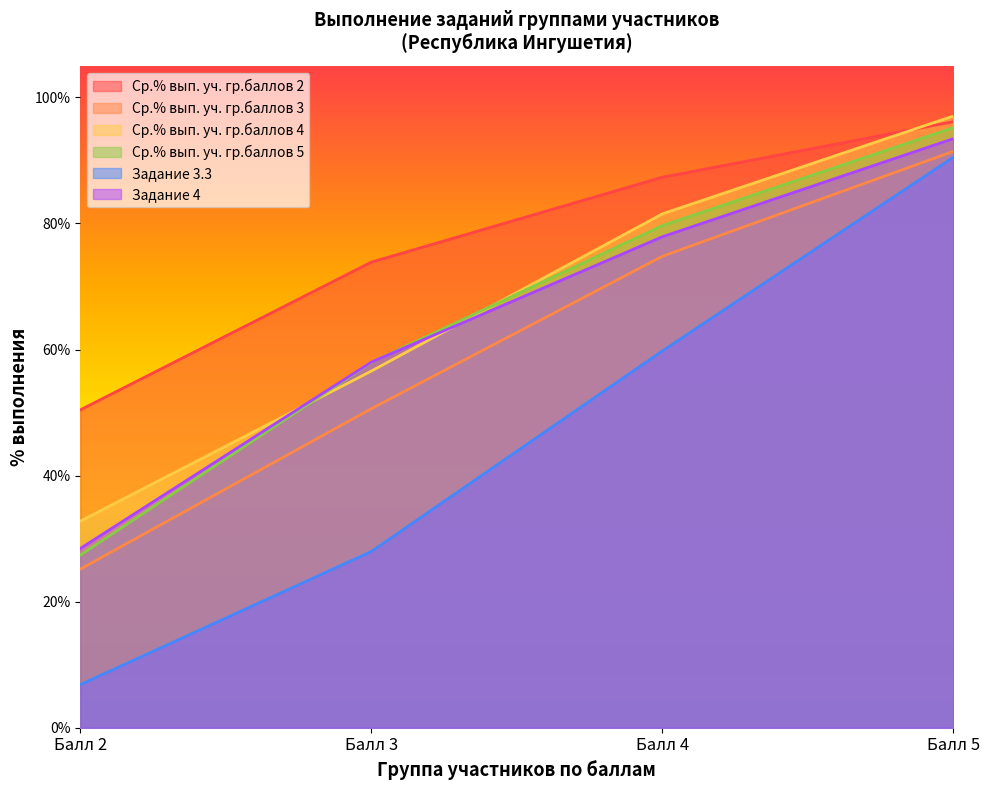

True or false: Ср.% вып. уч. гр.баллов 2 and Задание 3.3 intersect in this chart.

False